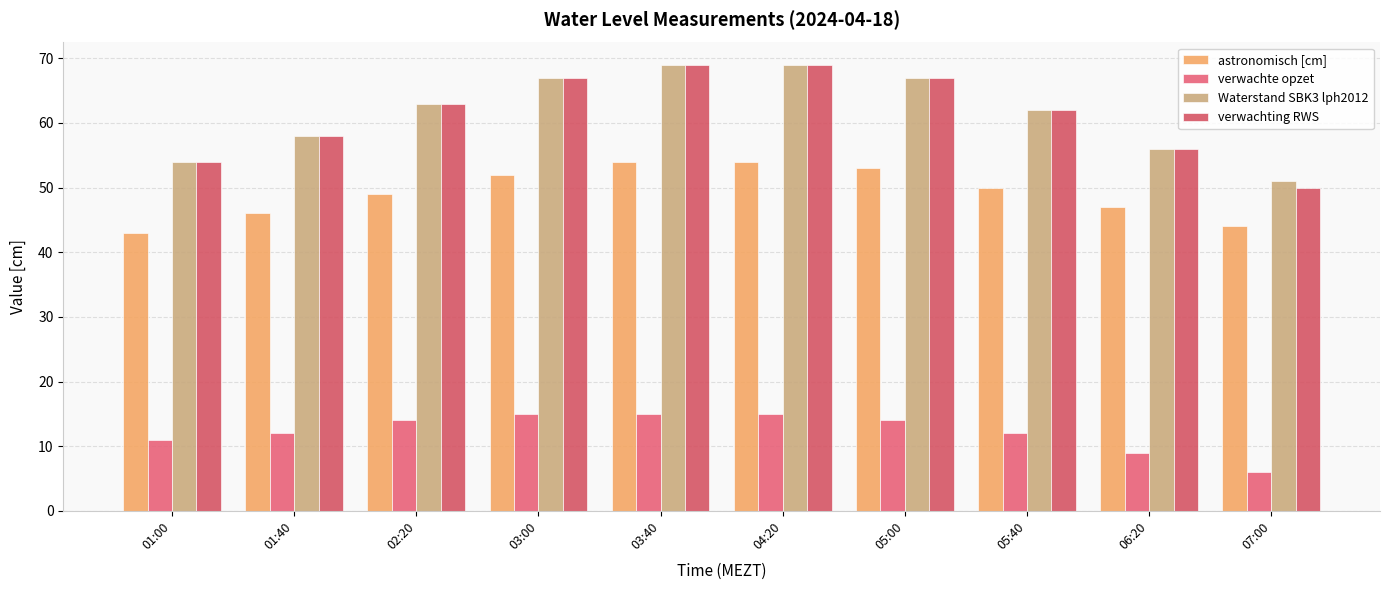

What are all the series names shown in the legend?

astronomisch [cm], verwachte opzet, Waterstand SBK3 lph2012, verwachting RWS